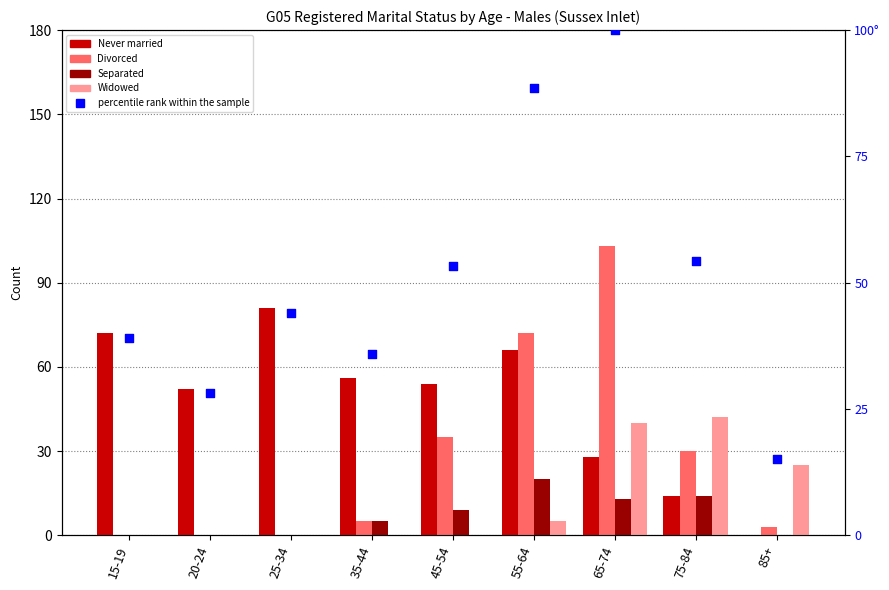

Which series has the widest spread of Y values?

Divorced